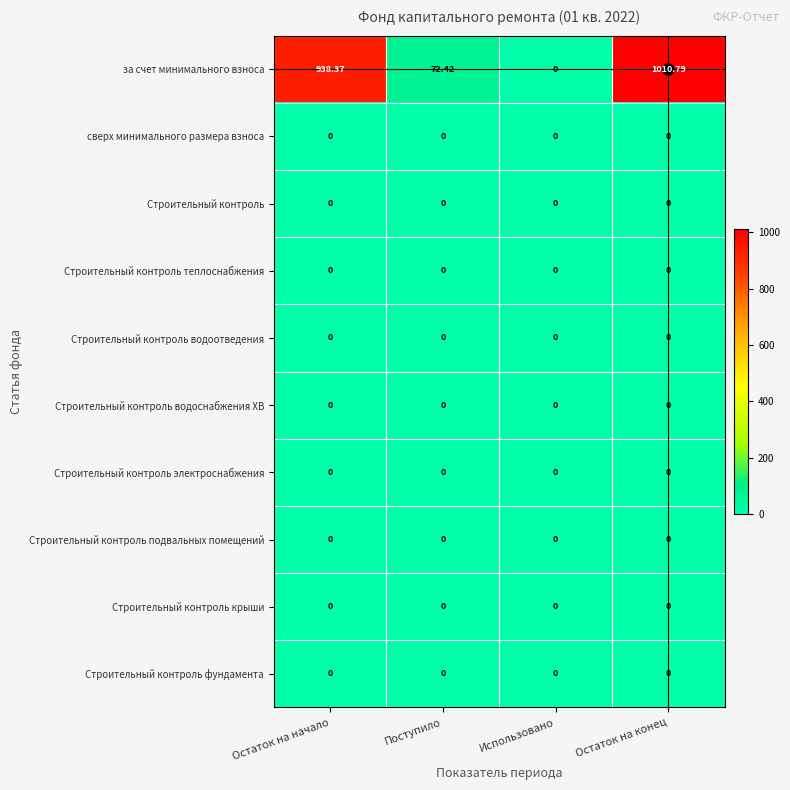

Which label corresponds to the largest value in the chart?

Остаток на конец